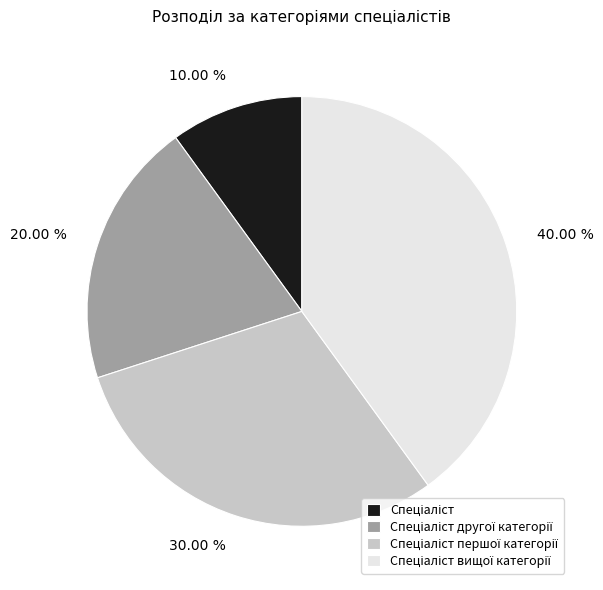

Does any single category account for the majority?

No